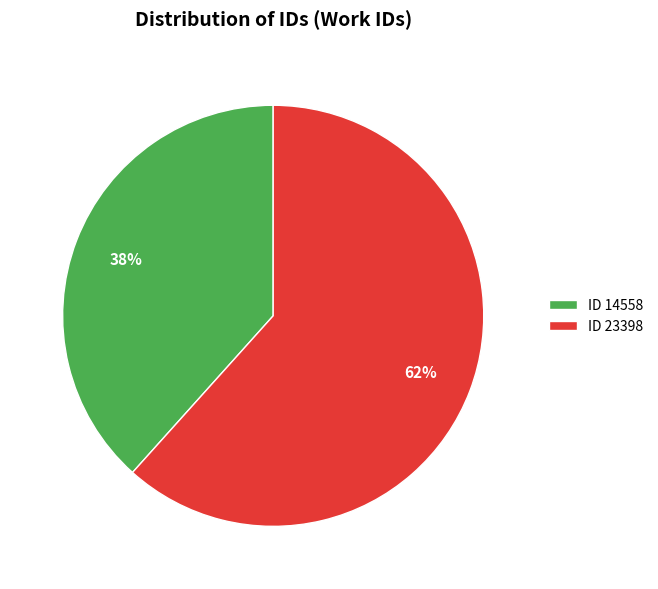

Which has a higher value, ID 14558 or ID 23398?

ID 23398